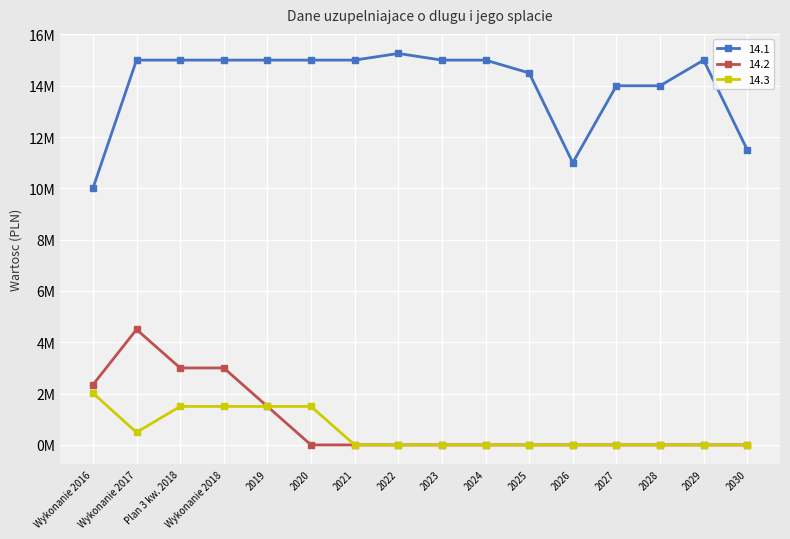

True or false: 14.3 and 14.1 cross at least once.

False